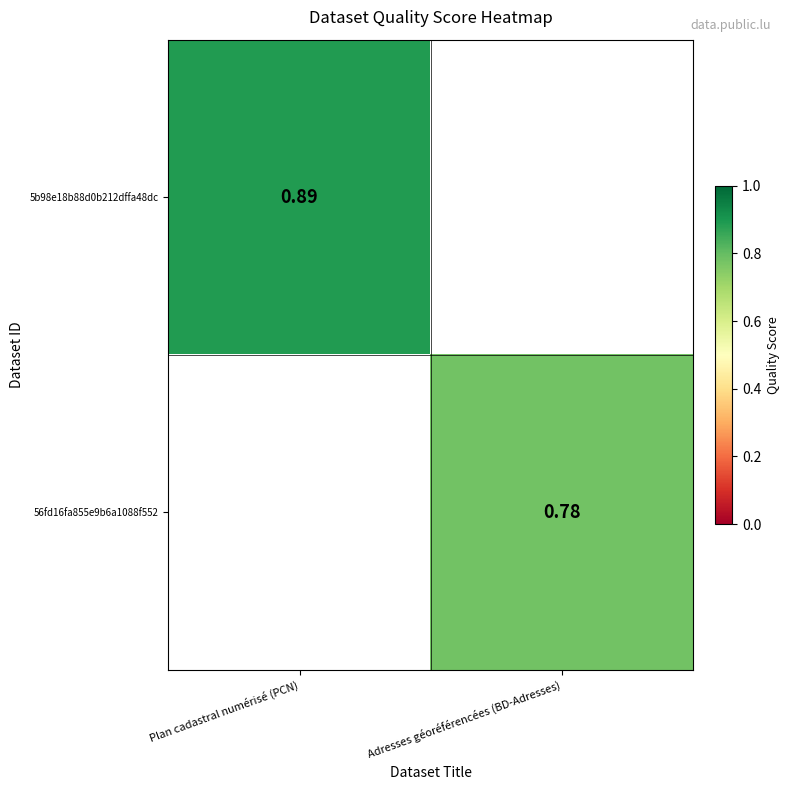

Is the value of 5b98e18b88d0b212dffa48dc at Plan cadastral numérisé (PCN) greater than the value of 56fd16fa855e9b6a1088f552 at Adresses géoréférencées (BD-Adresses)?

Yes